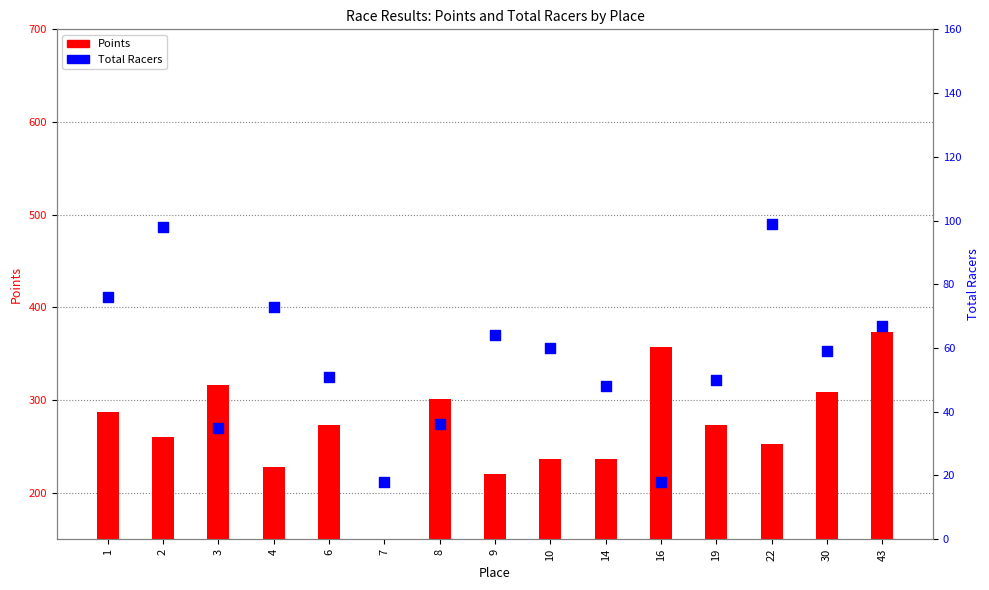

Which series has the largest total across all categories?

Points